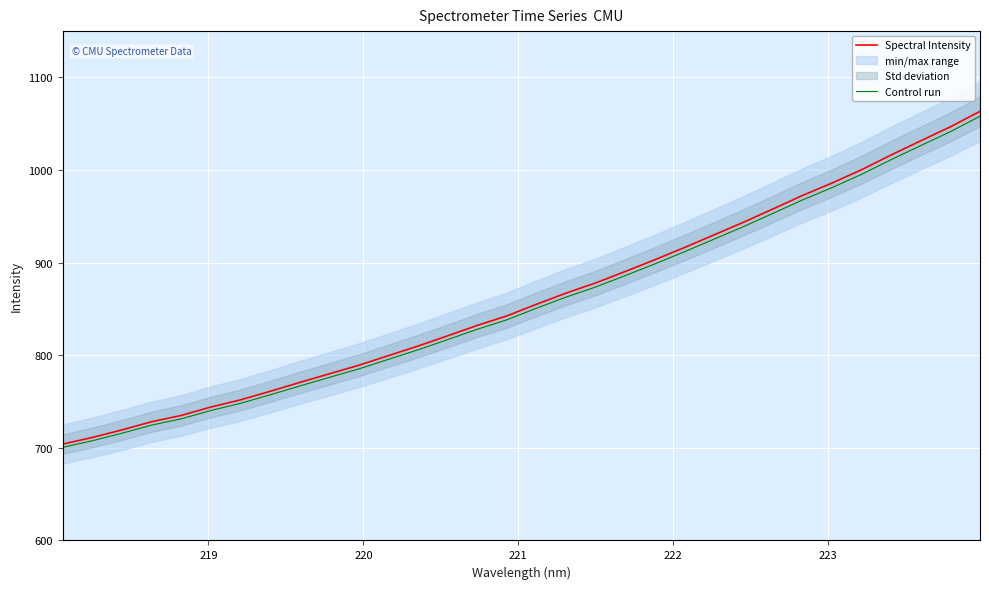

True or false: Control run and Spectral Intensity cross at least once.

False